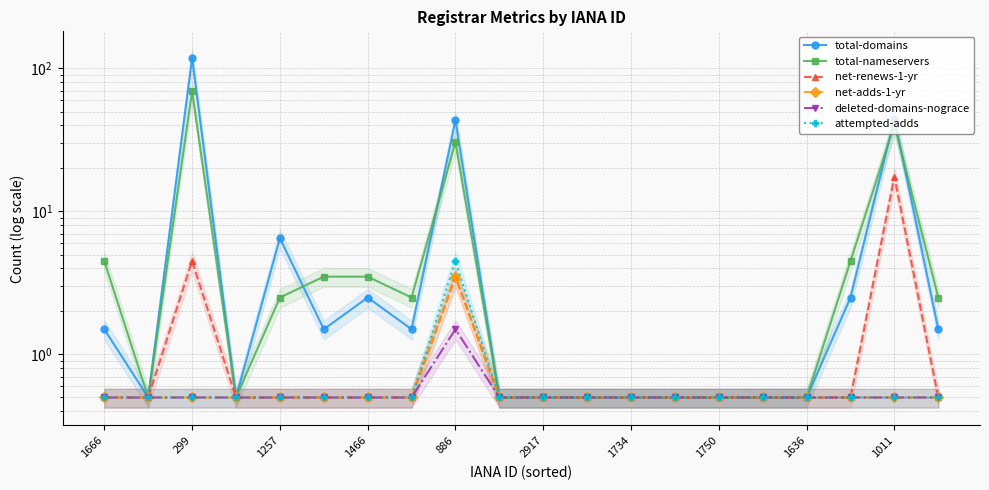

Is the value of total-nameservers at 886 greater than the value of net-renews-1-yr at 17?

Yes